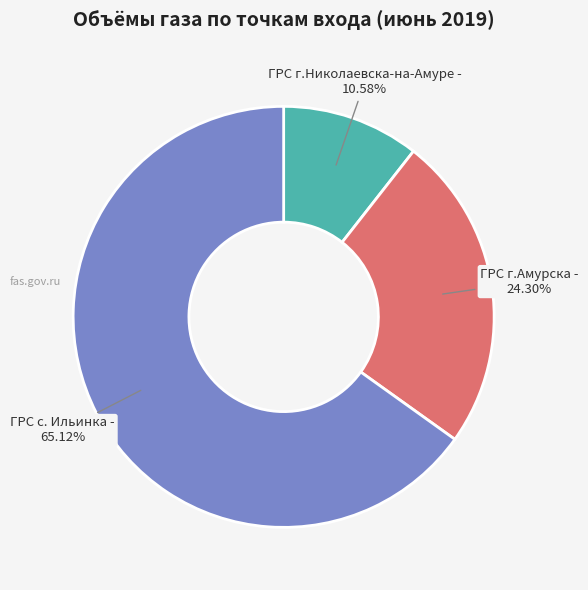

Count the number of slices in the pie.

3